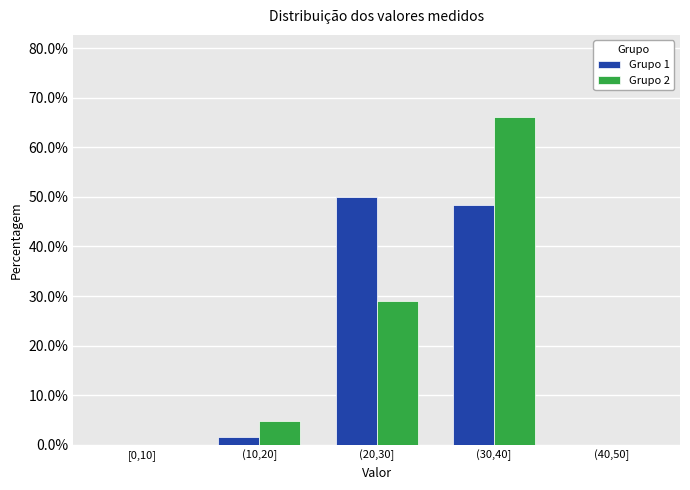

Reading left to right, extract all data points from this chart.

Grupo 1: [0,10]=0.0	(10,20]=1.7	(20,30]=50.0	(30,40]=48.3	(40,50]=0.0
Grupo 2: [0,10]=0.0	(10,20]=4.8	(20,30]=29.0	(30,40]=66.1	(40,50]=0.0